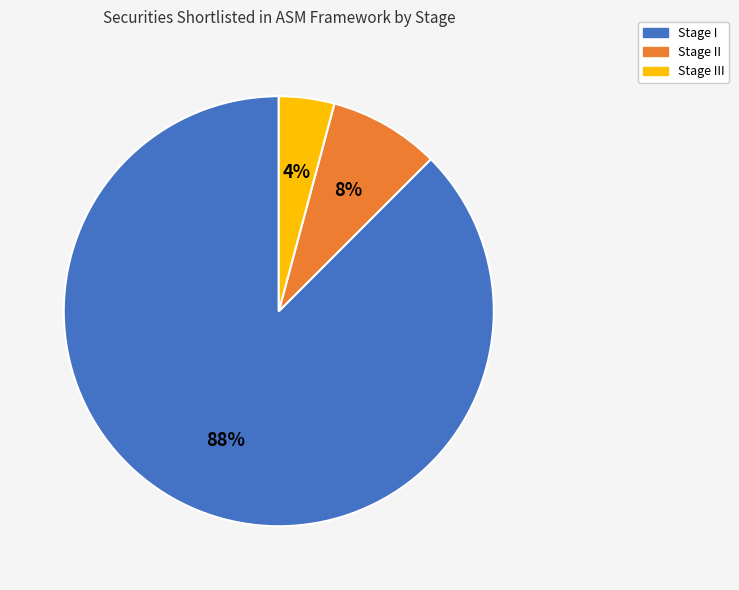

Is it true that Stage I is 80% of the pie?

False